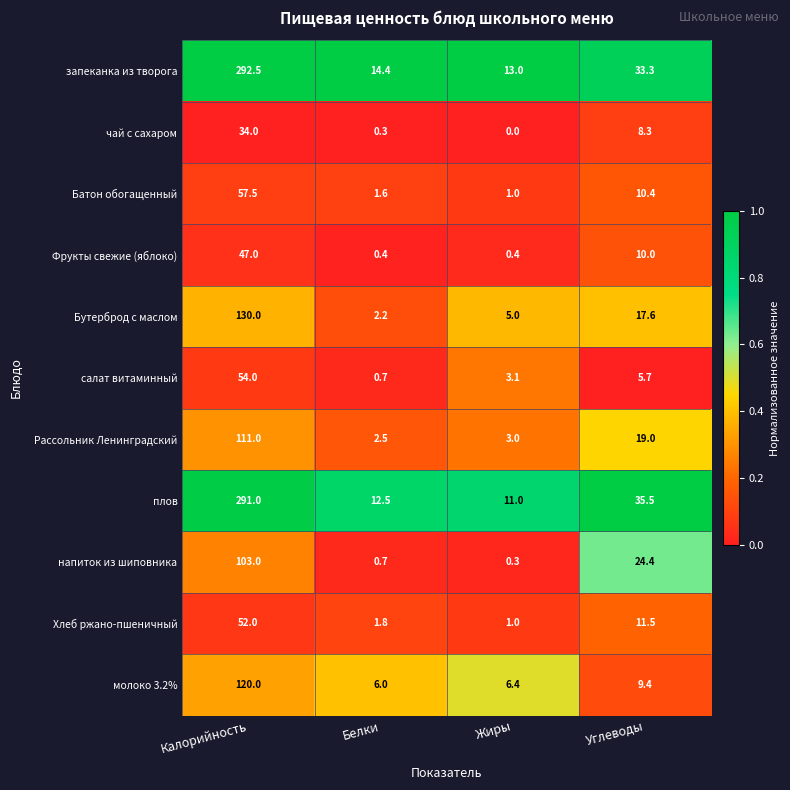

Which category has the highest value across all series?

Калорийность